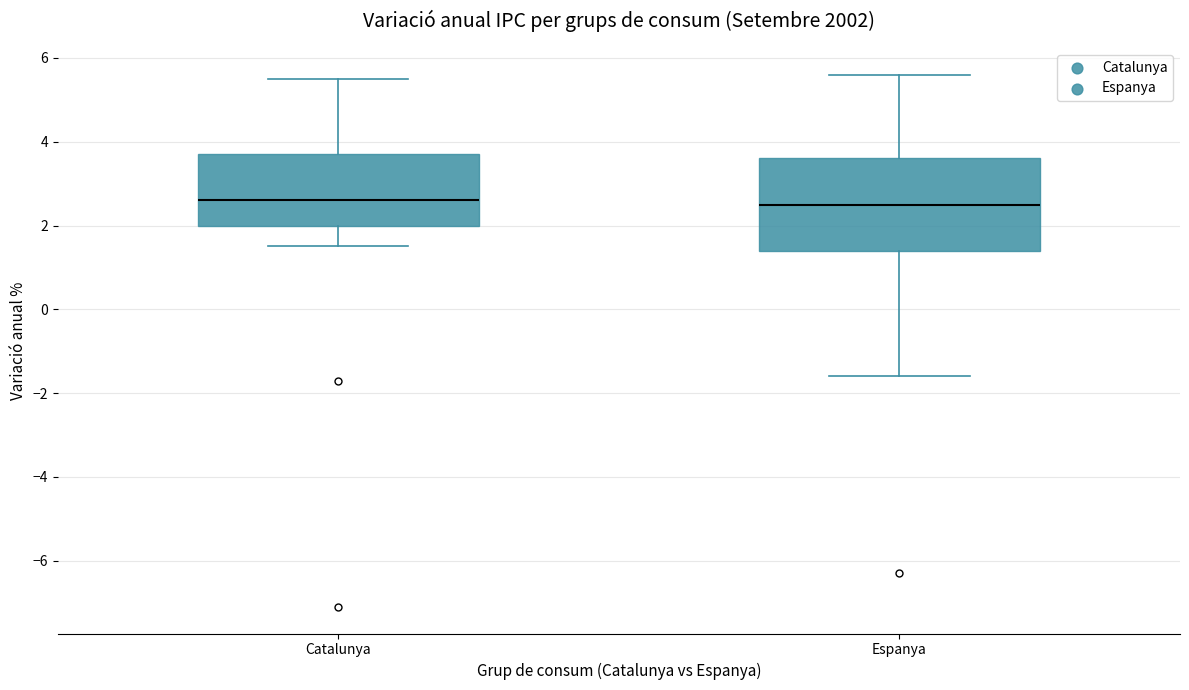

Reading left to right, read every box against the y-axis: the position of its median line, the range the box covers, and the ends of its whiskers. The values are not printed on the chart, so give them approximately, as read against the axis.

Catalunya: median 2.6, box 2.0 to 3.8, whiskers 1.6 to 5.6
Espanya: median 2.6, box 1.4 to 3.6, whiskers -1.6 to 5.6